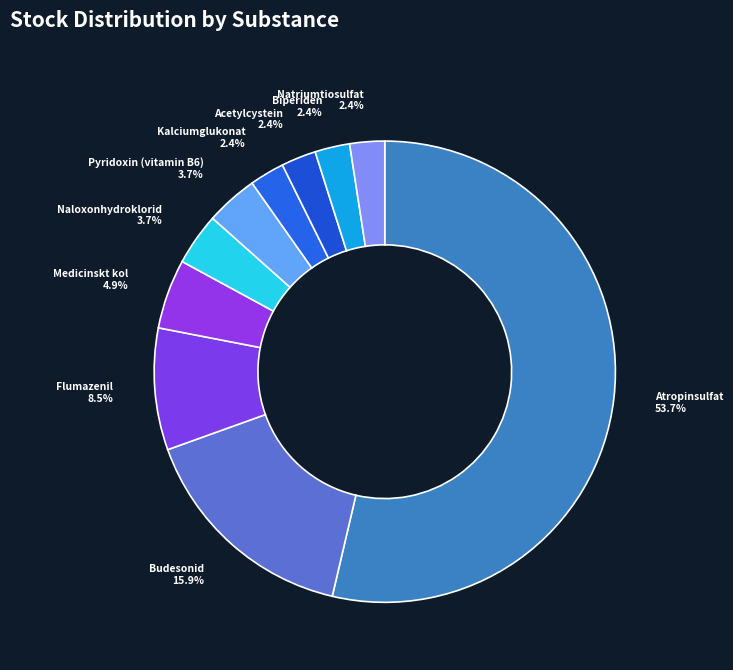

Which slice represents more than half of the pie?

Atropinsulfat